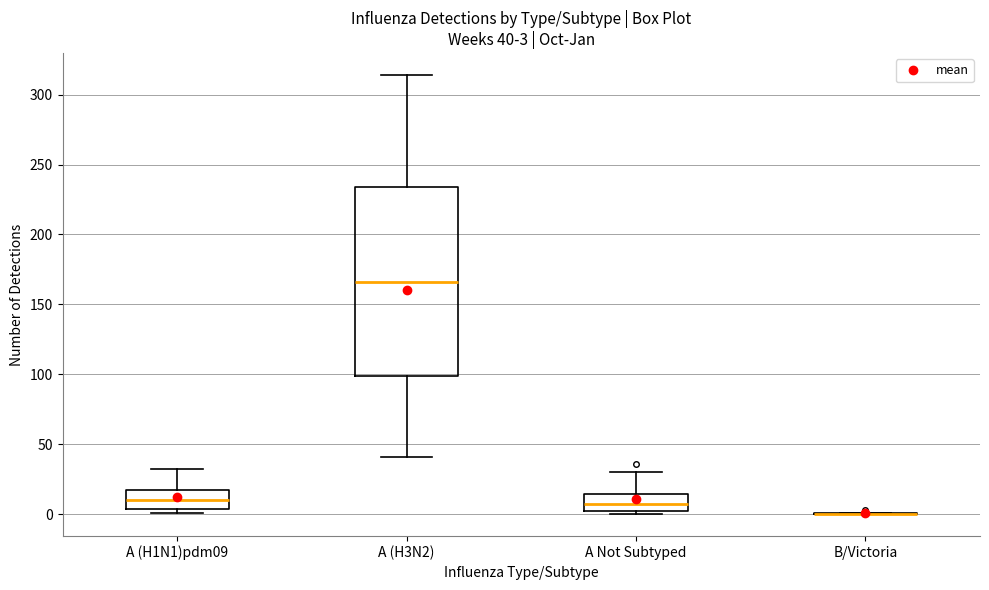

Comparing the boxes themselves (not the whiskers), which one is the tallest?

A (H3N2)